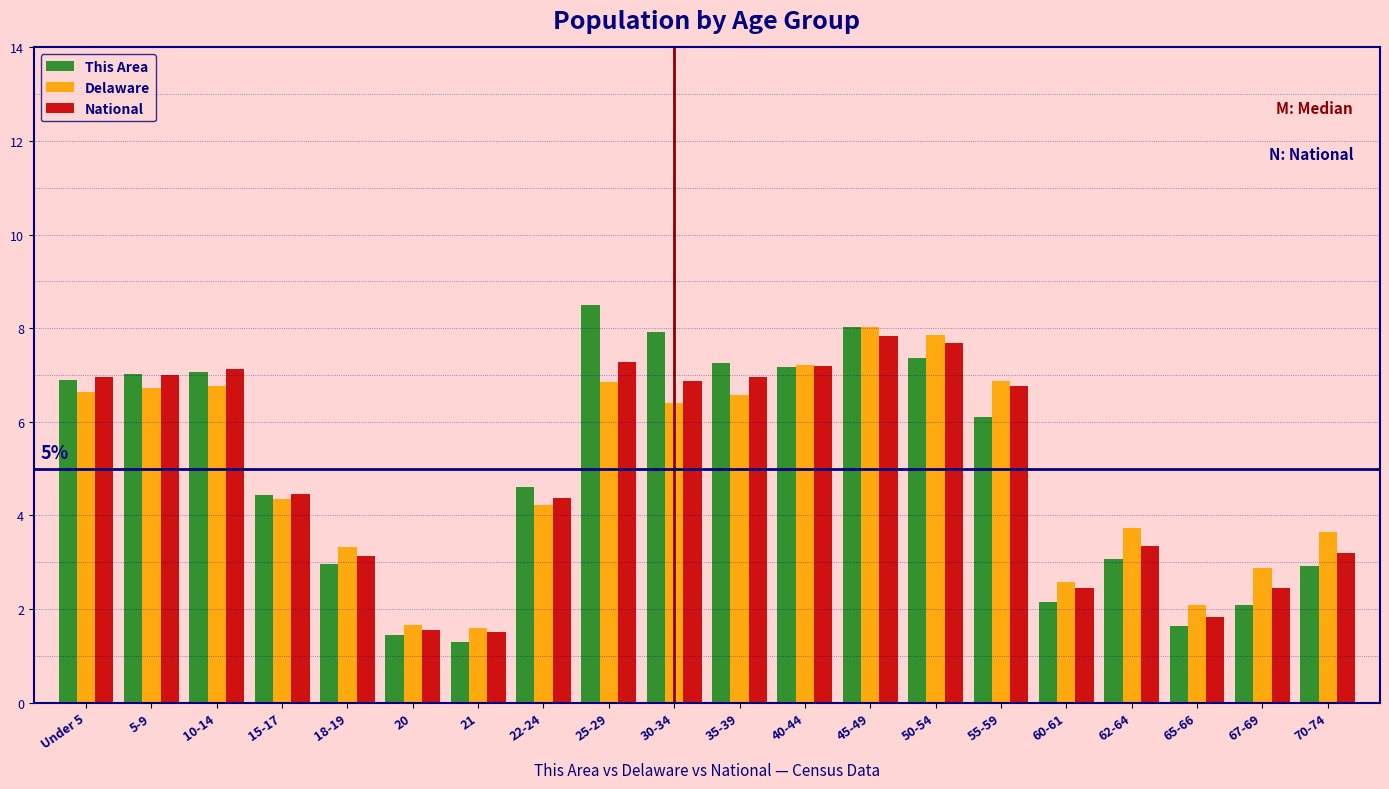

At which category is the sum across all series the highest?

45-49